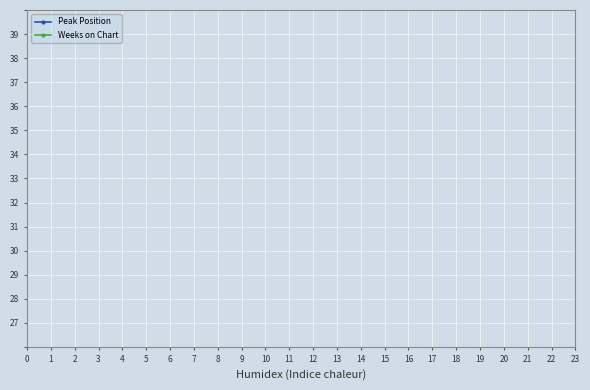

Is it true that Peak Position equals 2 at 15?

False